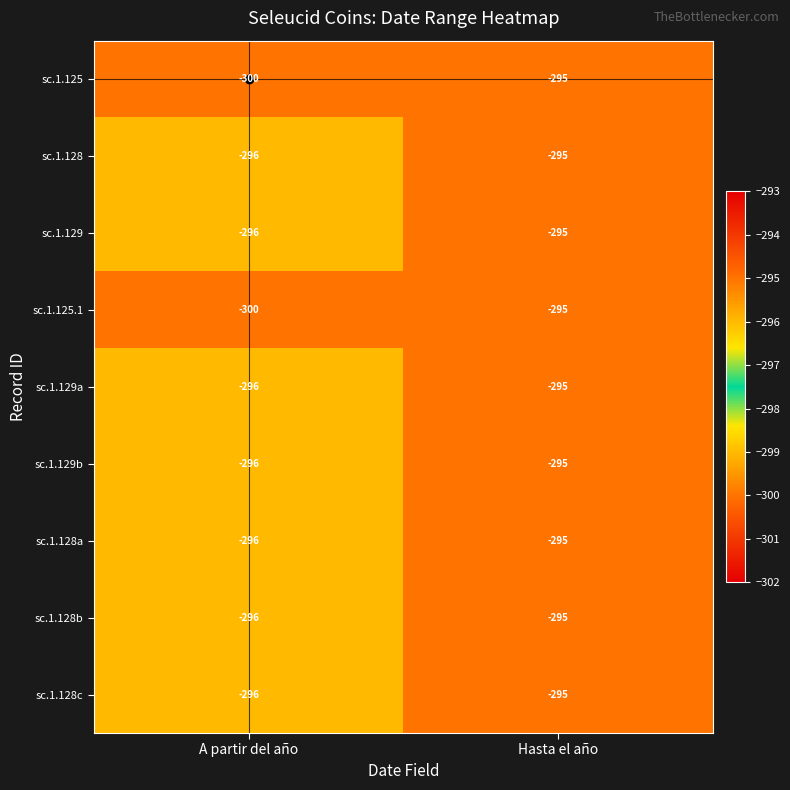

Rank the categories by sc.1.128b value from highest to lowest.

Hasta el año, A partir del año